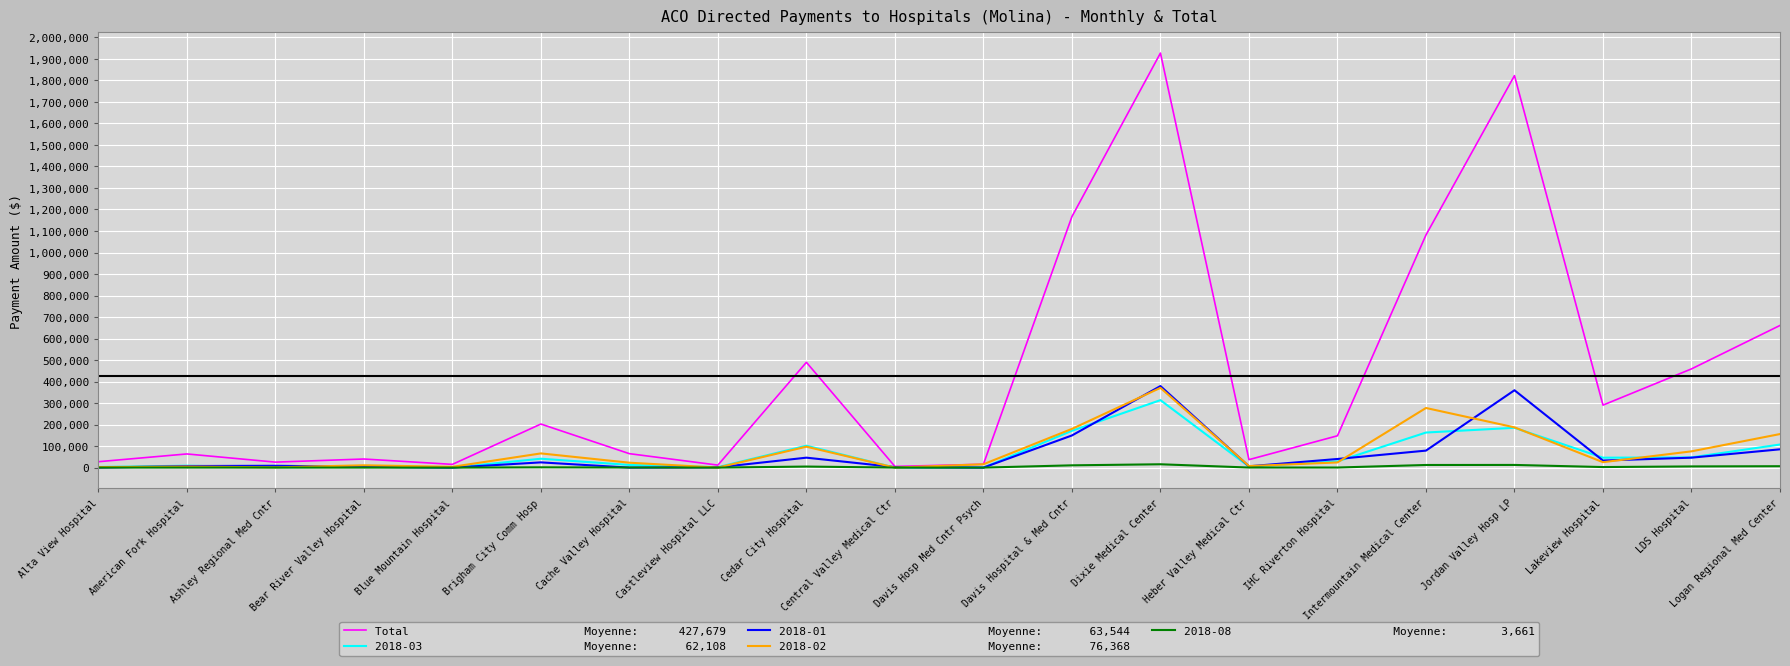

Which label corresponds to the largest value in the chart?

Dixie Medical Center